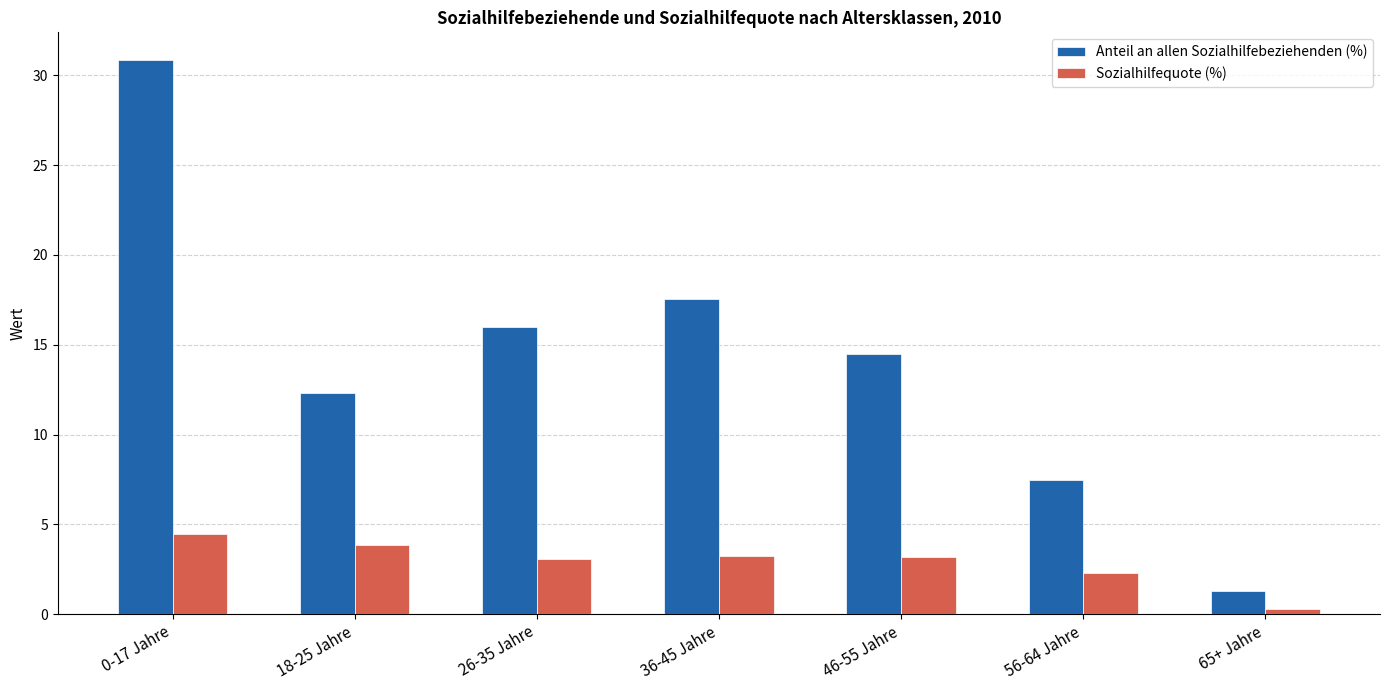

What is the sum of all Sozialhilfequote (%) values?

20.3